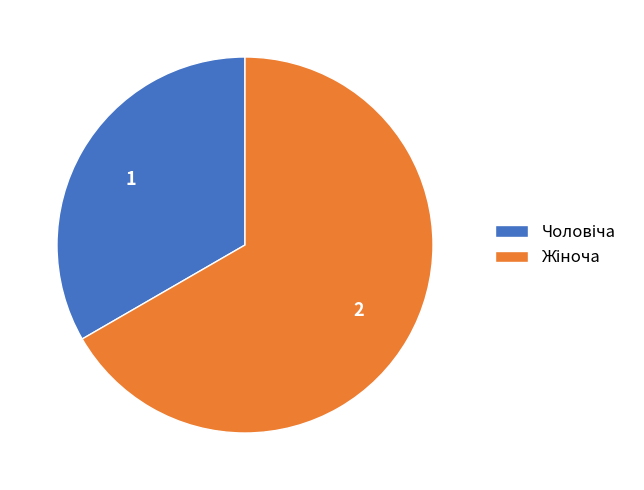

Is there a majority slice in this chart?

Yes